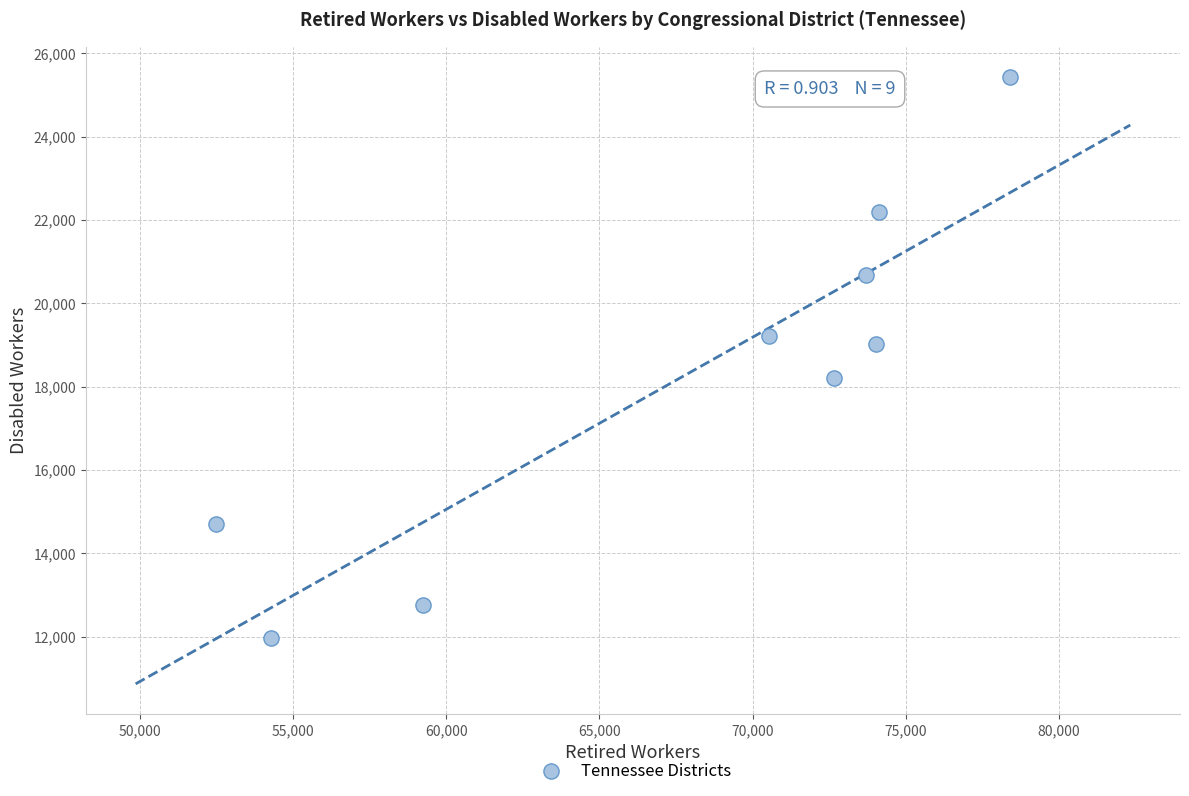

What Y value in the scatter plot is closest to 18701?

19017